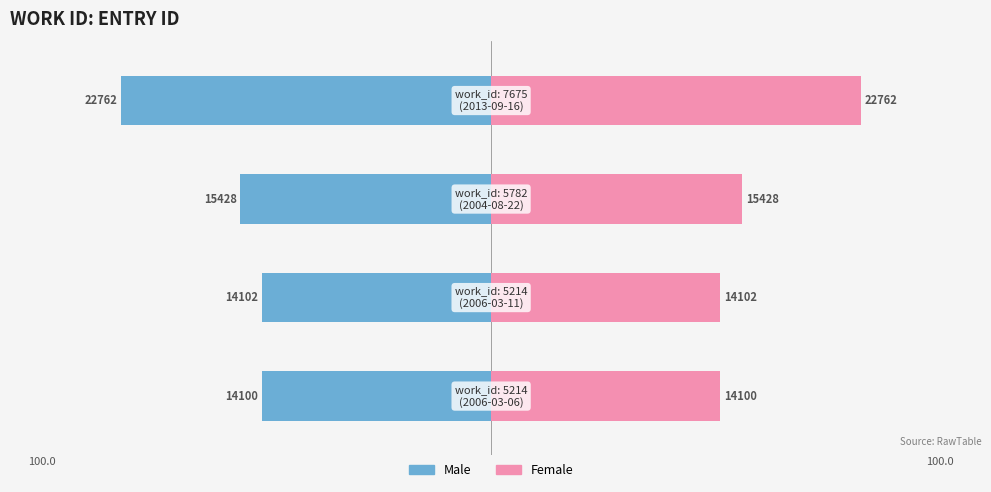

Reading left to right, extract all data points from this chart.

Male: 0=-61.9	1=-62.0	2=-67.8	3=-100.0
Female: 0=61.9	1=62.0	2=67.8	3=100.0